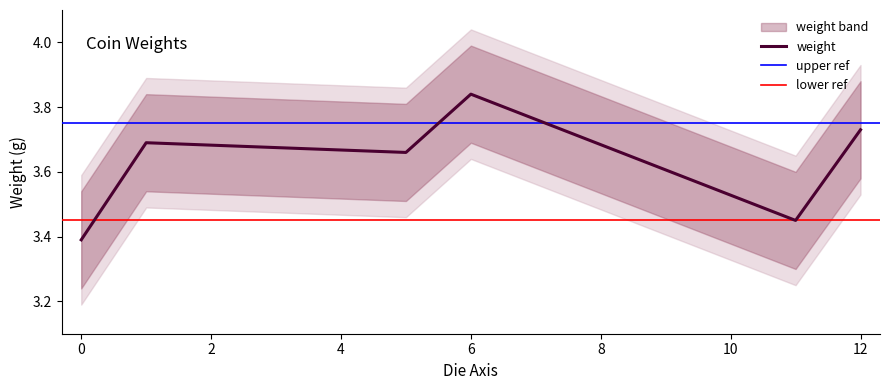

What is the difference between the values at 12 and 6?

0.1